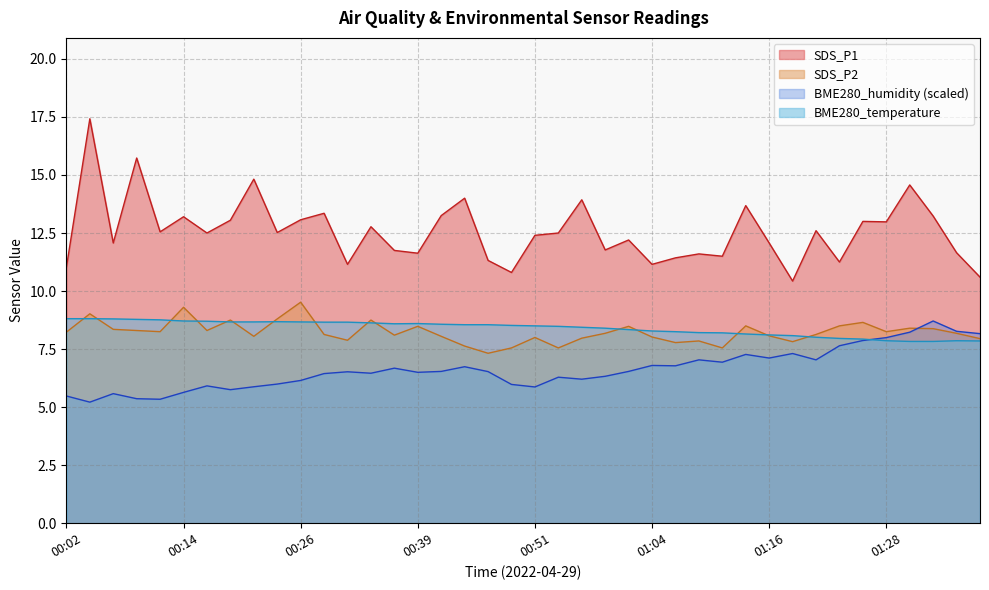

At which label is SDS_P1 closest to 13?

01:26